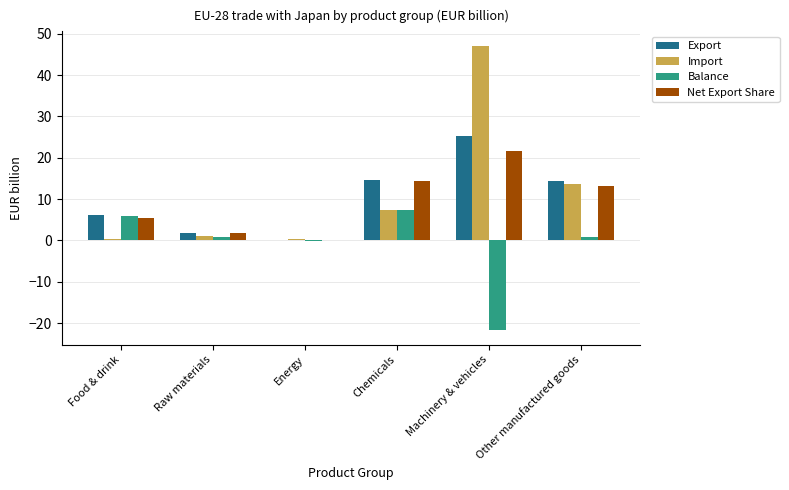

Between Energy and Machinery & vehicles, which series saw the biggest shift?

Import